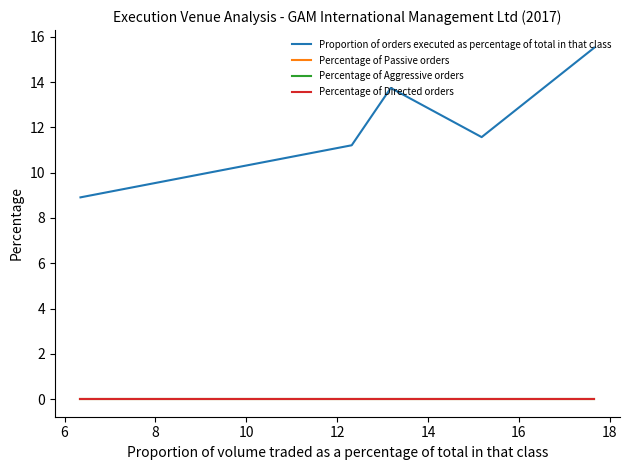

True or false: Proportion of orders executed as percentage of total in that class has more than 1 interior local peaks.

False